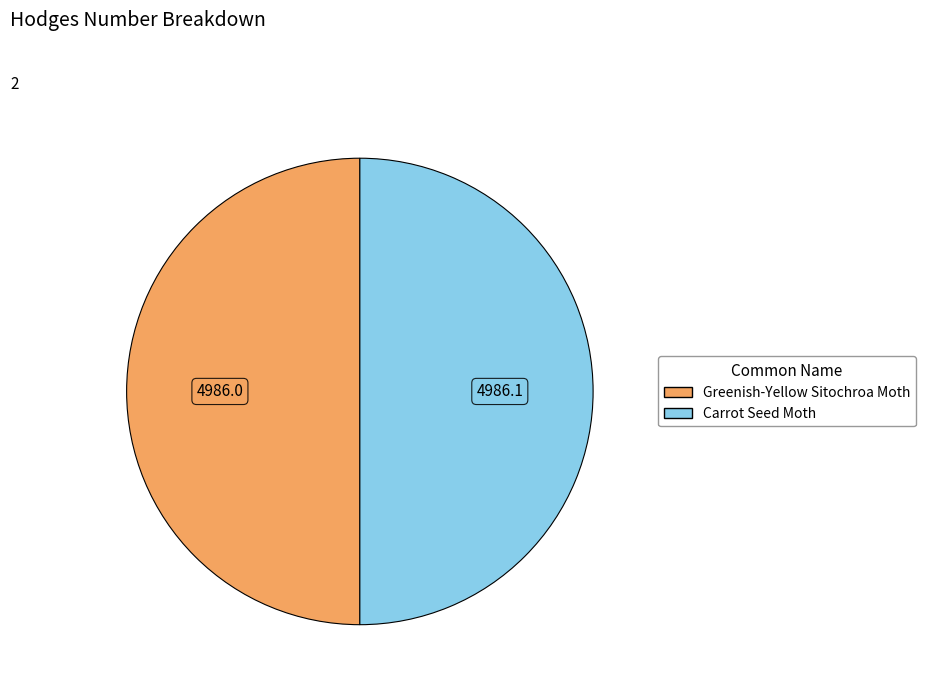

Approximately how many times larger is the value at Carrot Seed Moth compared to Greenish-Yellow Sitochroa Moth?

1.0